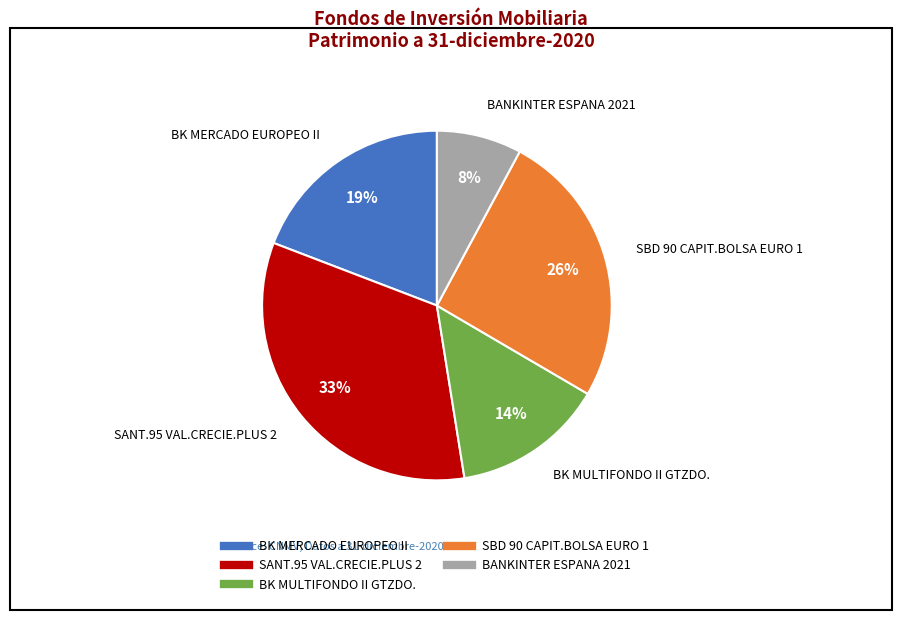

Is the sum of SBD 90 CAPIT.BOLSA EURO 1 and BK MERCADO EUROPEO II greater than half?

No